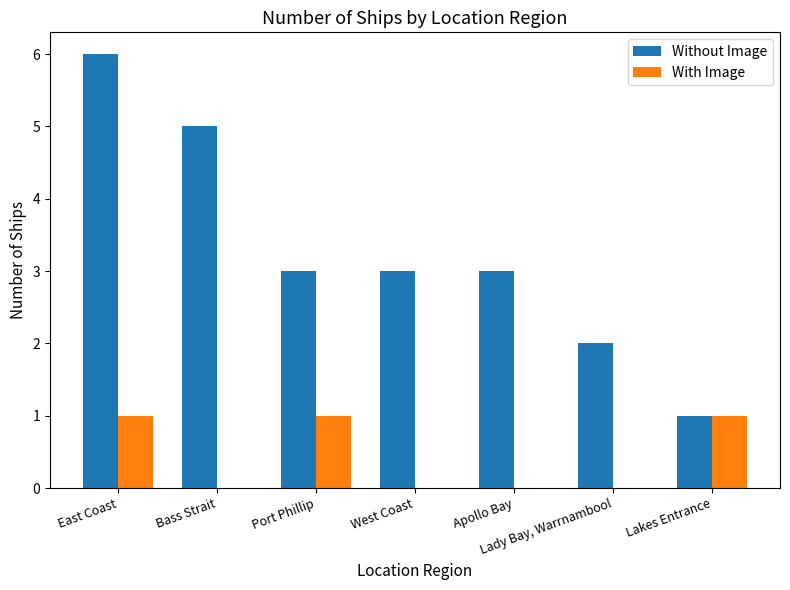

Reading left to right, what are all the values shown in this chart?

Without Image: 6	5	3	3	3	2	1
With Image: 1	0	1	0	0	0	1